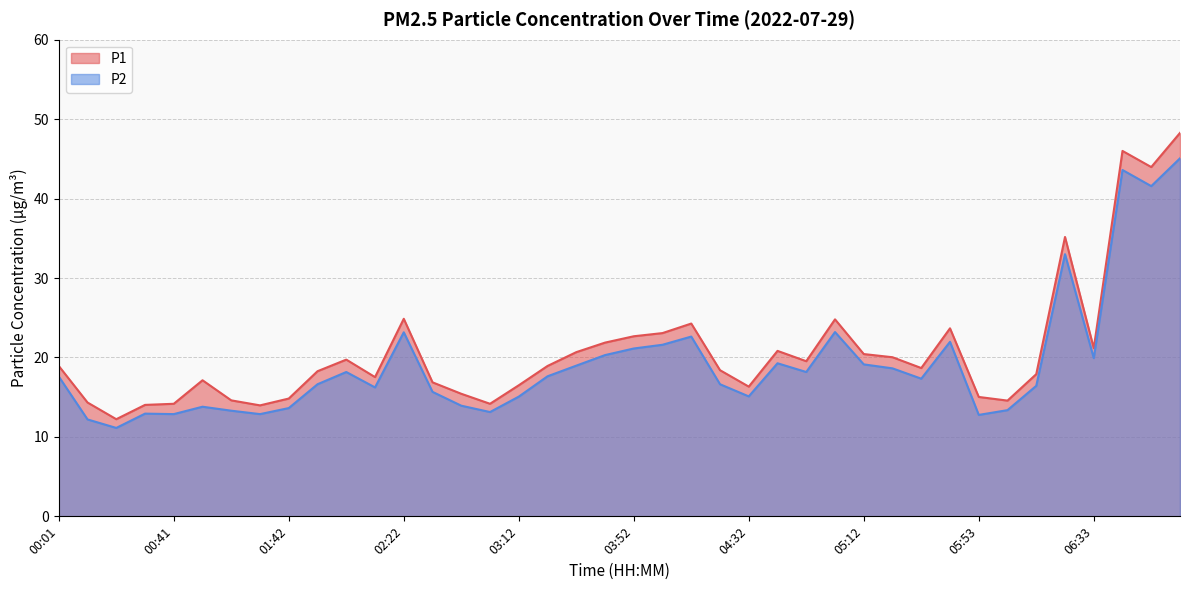

What are all the series names shown in the legend?

P1, P2